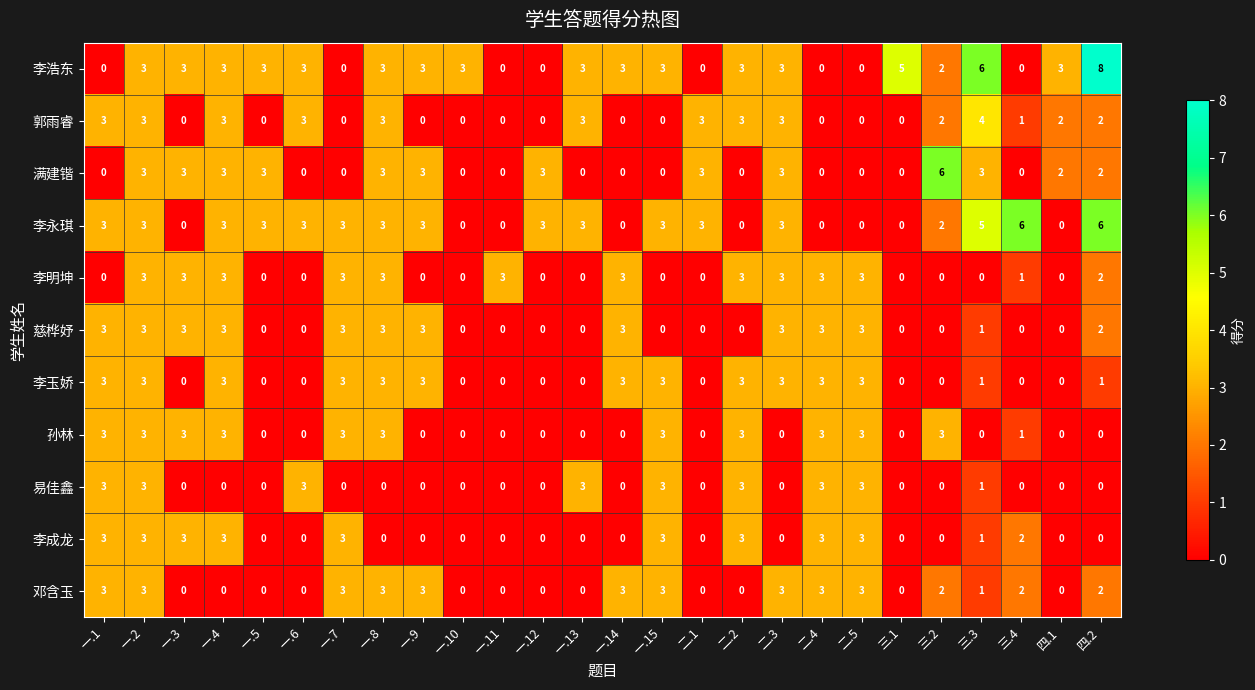

How many 郭雨睿 values are between 0 and 3?

25